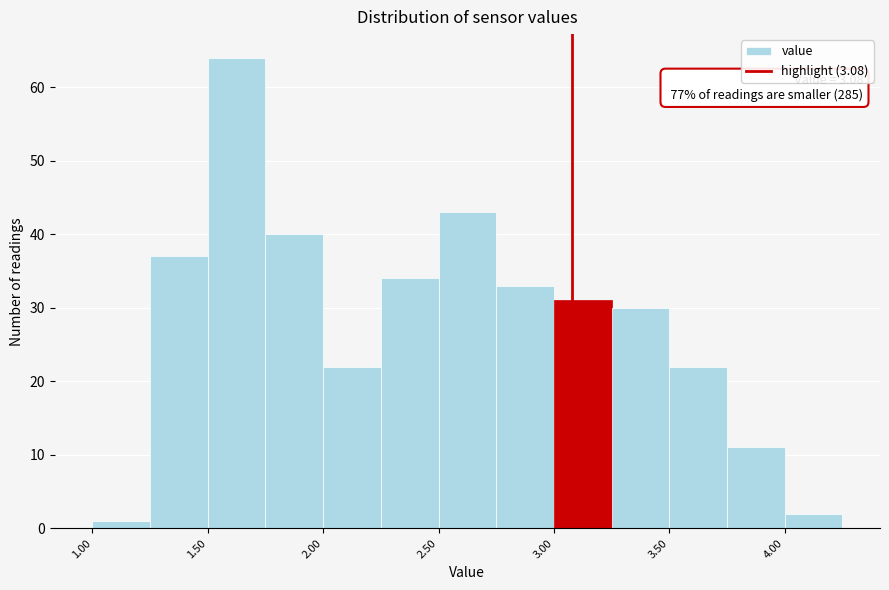

Over which range of the x-axis is the bar tallest?

1.50 to 1.75